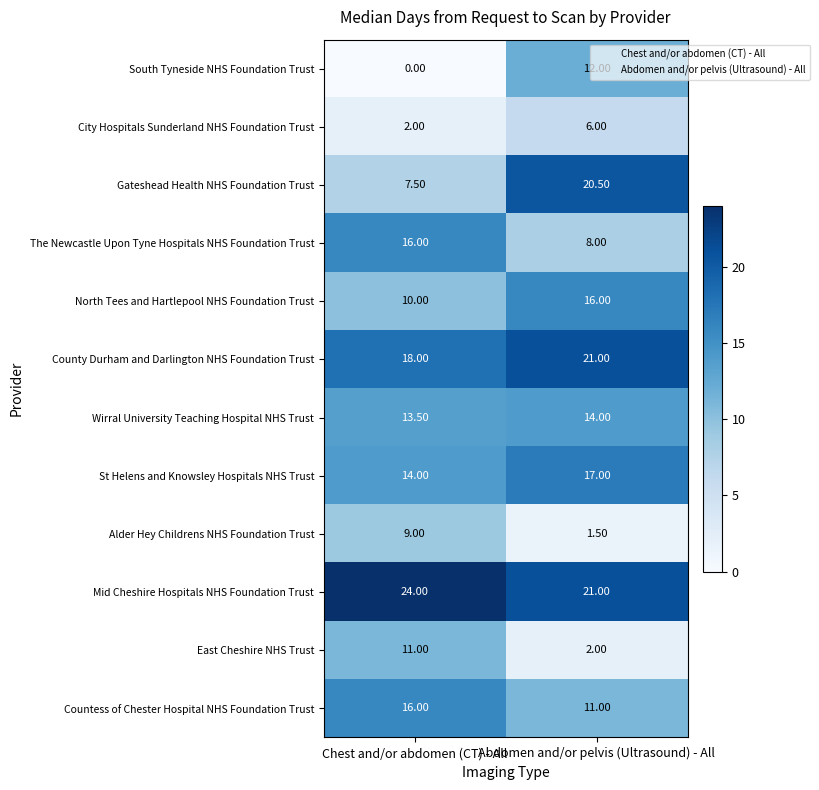

Which label corresponds to the largest value in the chart?

Chest and/or abdomen (CT) - All